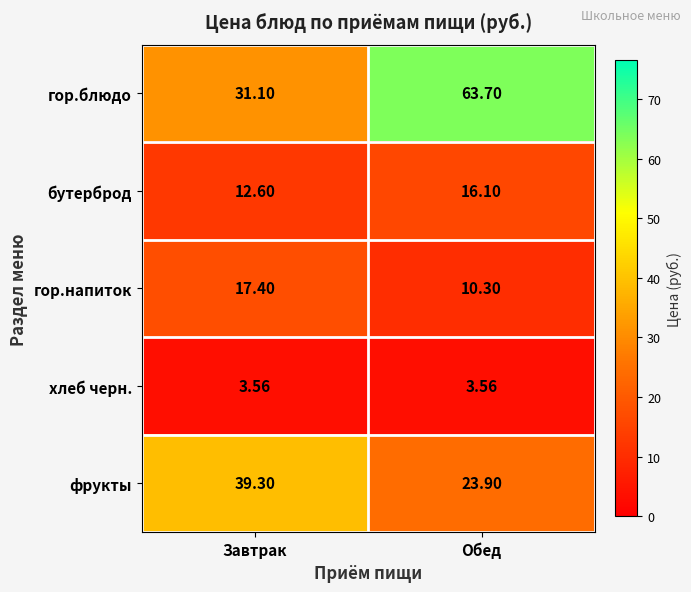

Between Завтрак and Обед, which series saw the biggest shift?

гор.блюдо